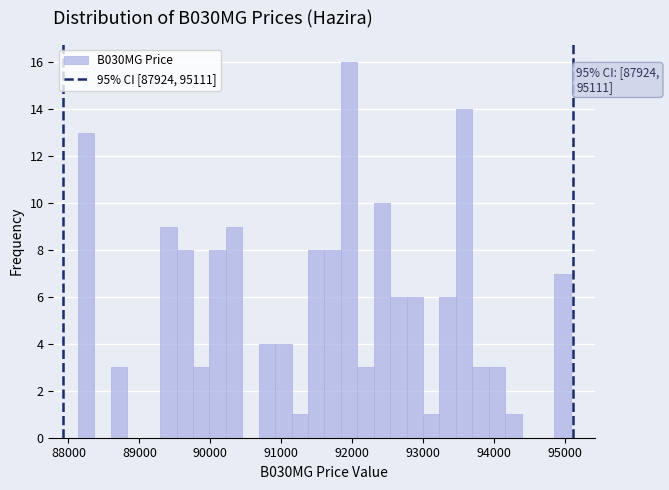

Read against the x-axis, roughly where is the centre of the tallest bar?

92000